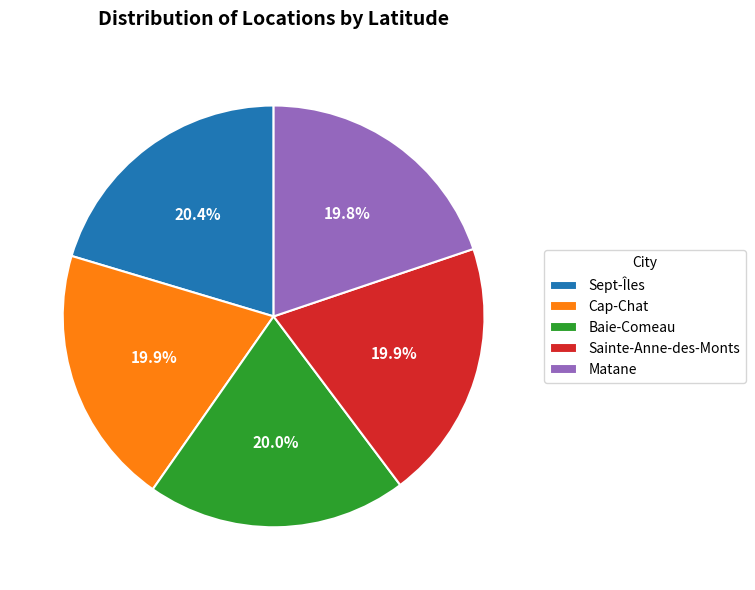

To the nearest percent, what portion does Matane represent?

20%